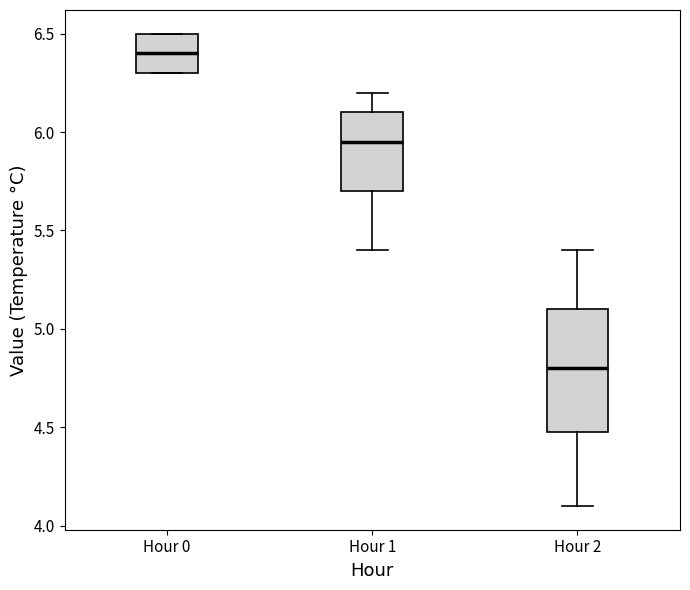

Where does the median line of the box for Hour 0 sit on the y-axis? The values are not printed on the chart, so give them approximately, as read against the axis.

6.40